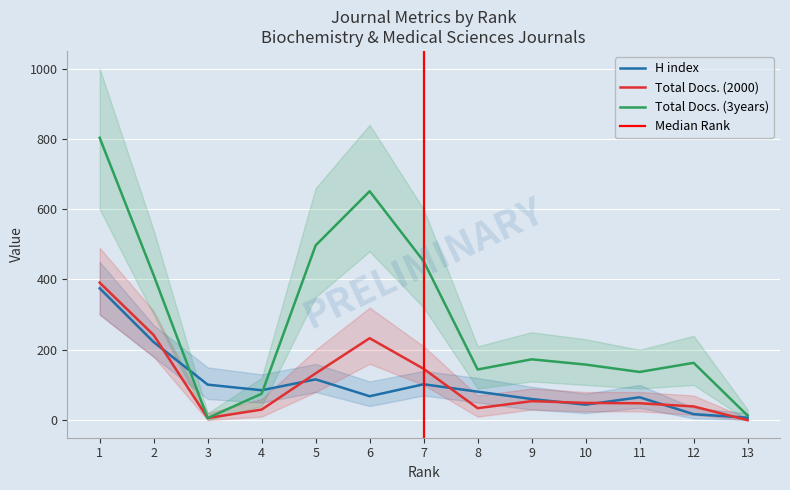

True or false: Total Docs. (3years) has a value of 559 at 2.

False